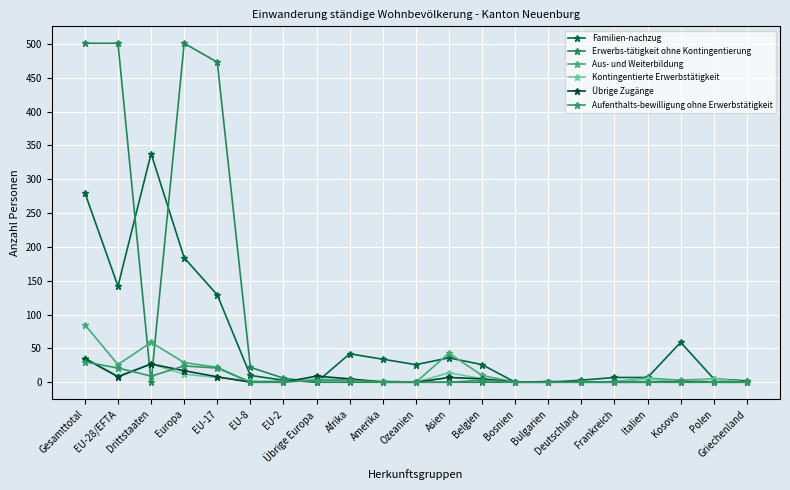

What is the total value across all series at Ozeanien?

26